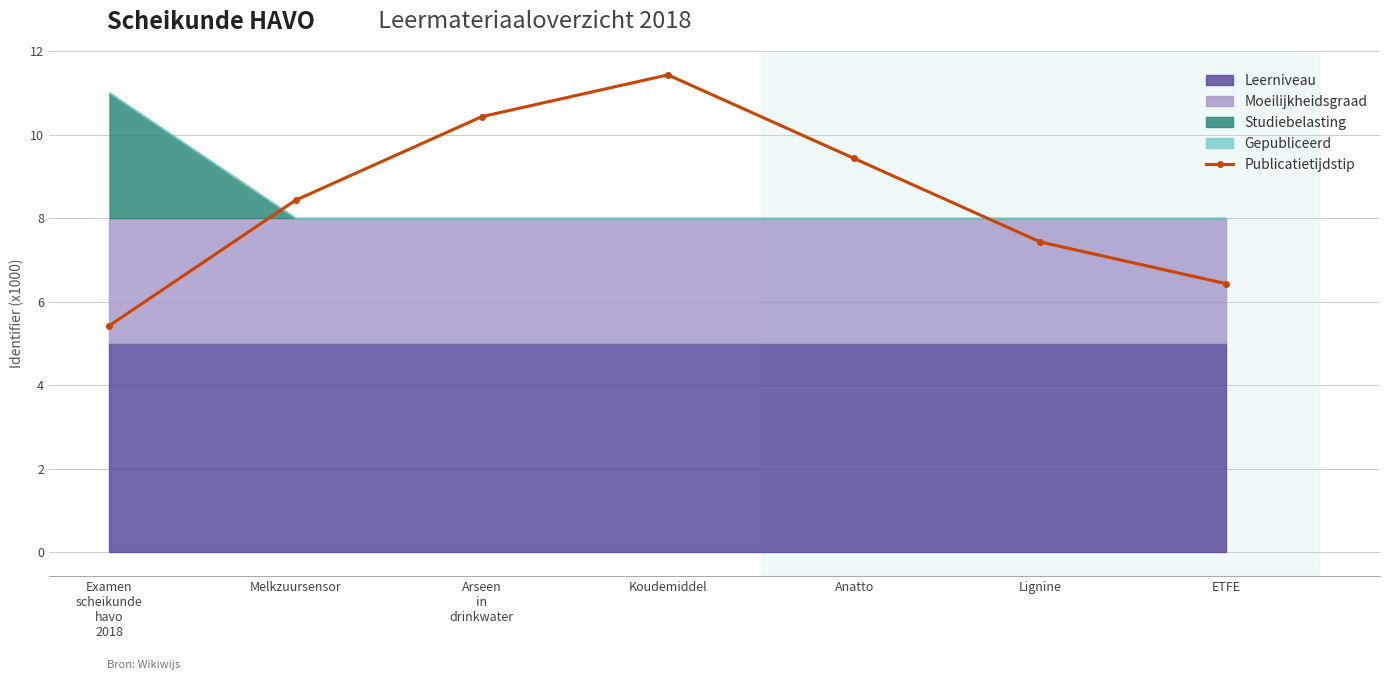

What is the maximum value shown in the chart?

11.4